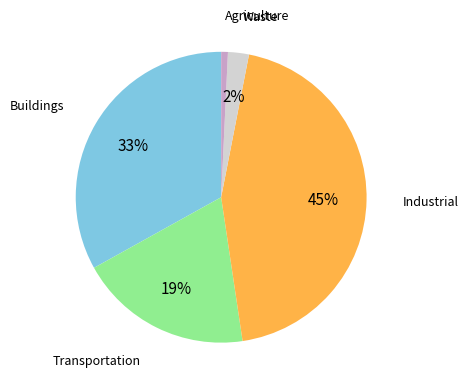

Which slice is the smallest?

Agriculture